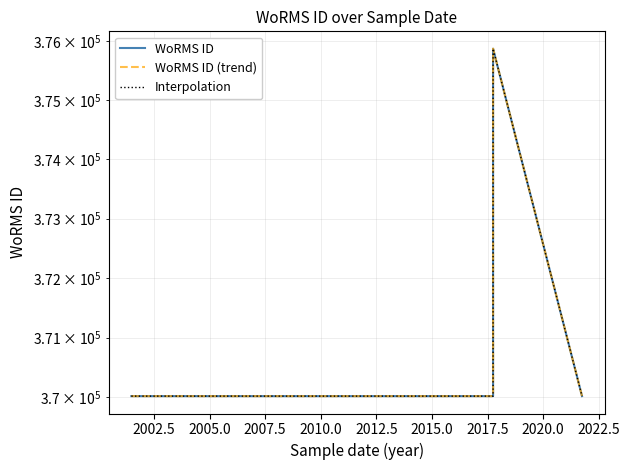

Is the value of Interpolation at 2007.5 greater than the value of WoRMS ID at 2002.5?

No